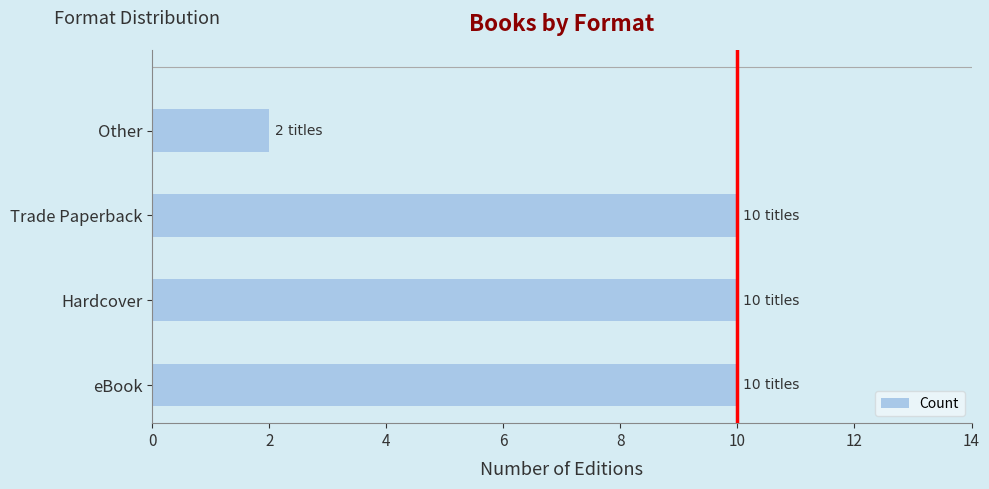

Reading top to bottom, what are all the values shown in this chart?

Other=2	Trade Paperback=10	Hardcover=10	eBook=10